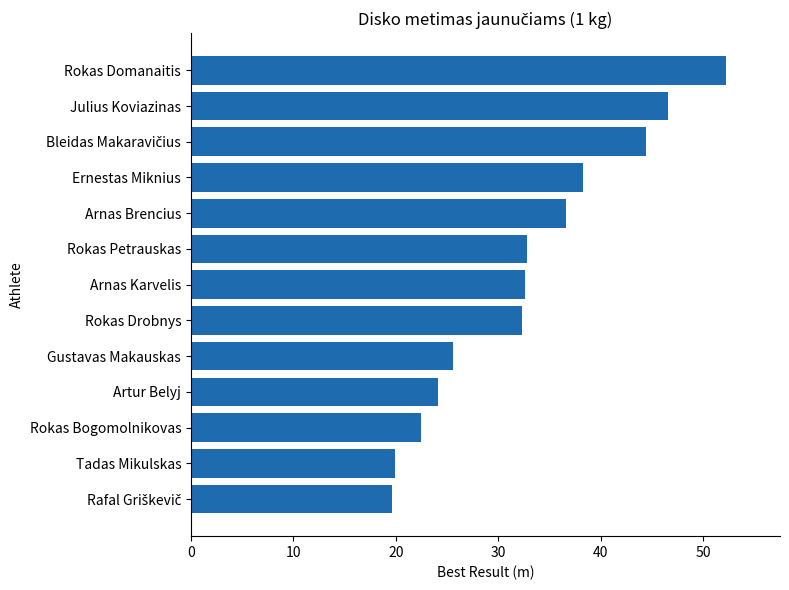

What is the maximum value shown in the chart?

52.3